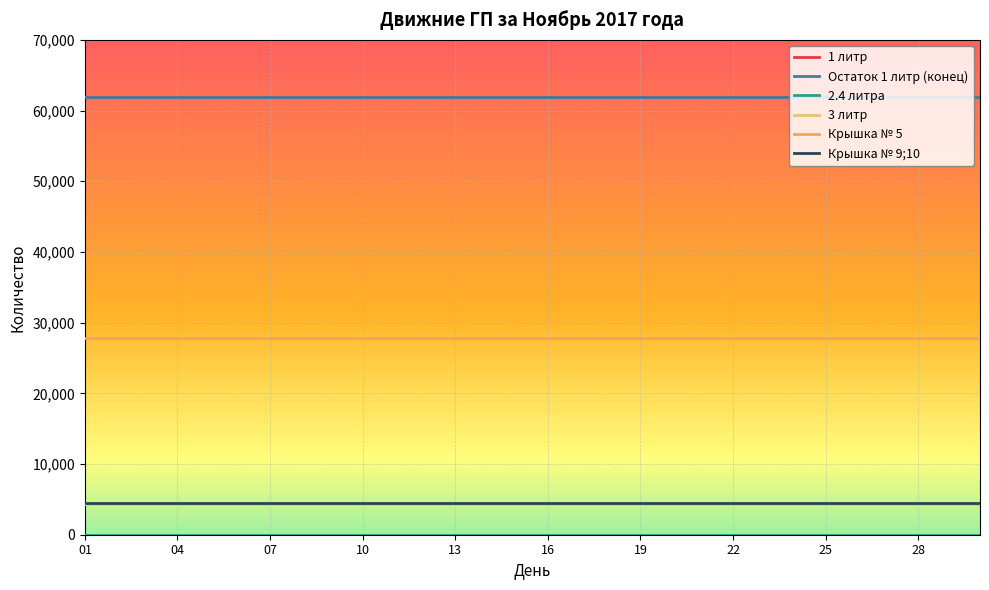

Which series has the widest spread of values?

1 литр